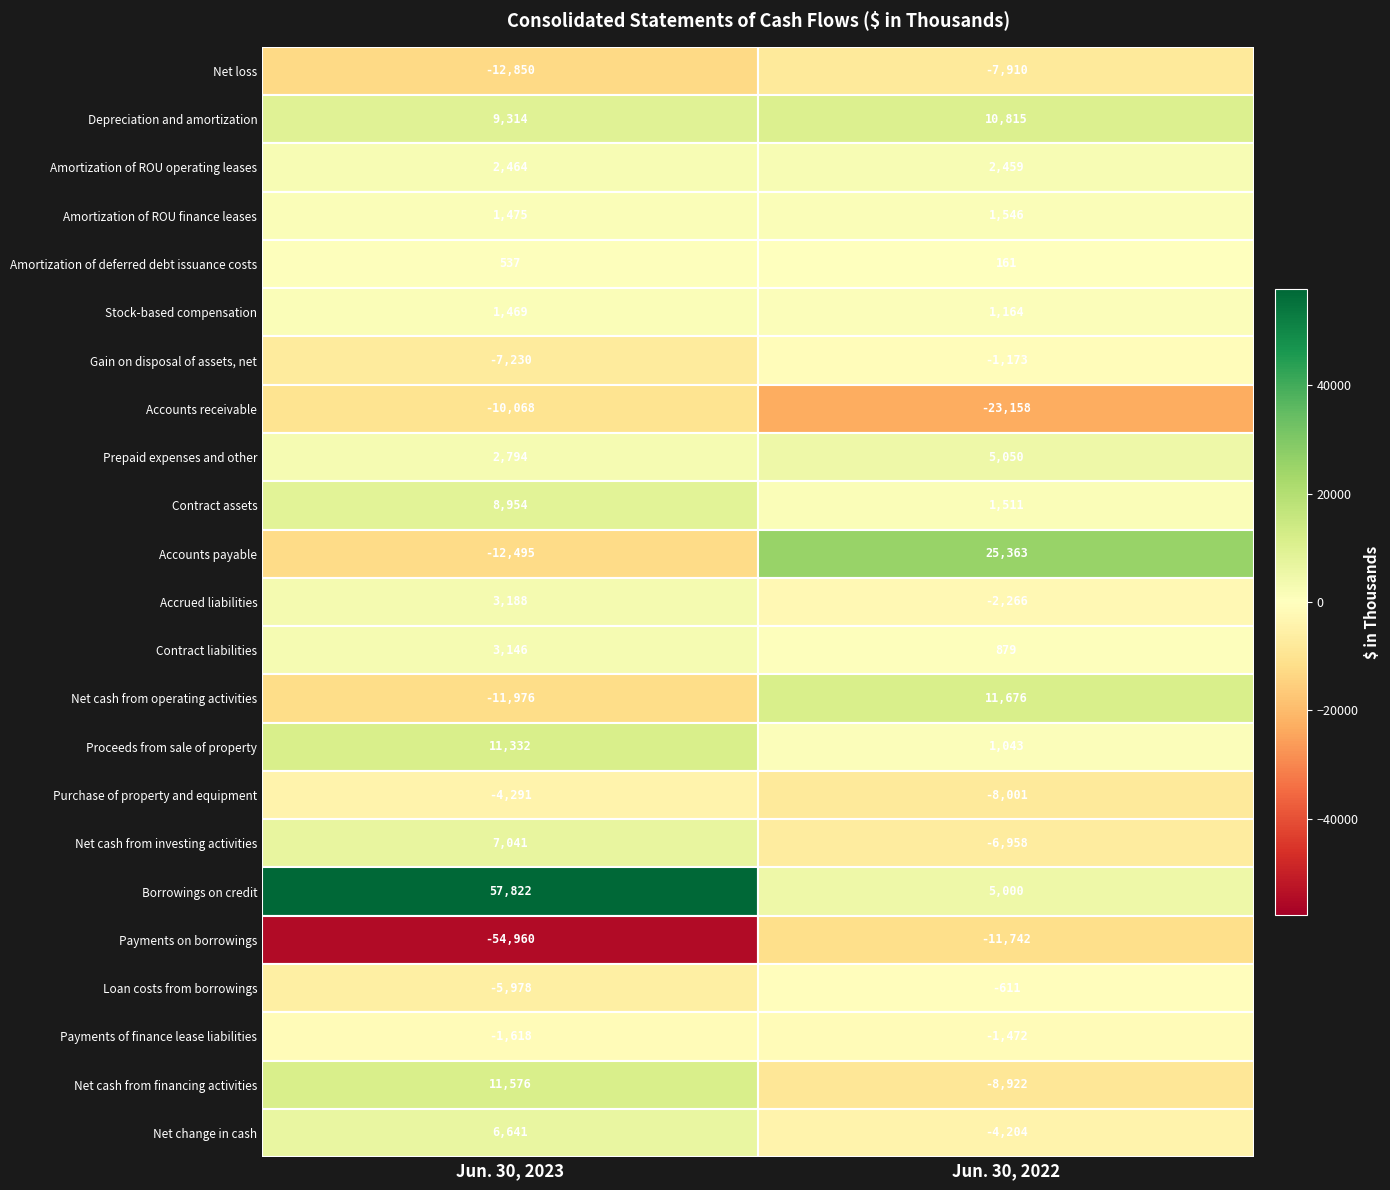

Reading left to right, transcribe all the data shown in this chart.

Net loss: 0=-12850	1=-7910
Depreciation and amortization: 0=9314	1=10815
Amortization of ROU operating leases: 0=2464	1=2459
Amortization of ROU finance leases: 0=1475	1=1546
Amortization of deferred debt issuance costs: 0=537	1=161
Stock-based compensation: 0=1469	1=1164
Gain on disposal of assets, net: 0=-7230	1=-1173
Accounts receivable: 0=-10068	1=-23158
Prepaid expenses and other: 0=2794	1=5050
Contract assets: 0=8954	1=1511
Accounts payable: 0=-12495	1=25363
Accrued liabilities: 0=3188	1=-2266
Contract liabilities: 0=3146	1=879
Net cash from operating activities: 0=-11976	1=11676
Proceeds from sale of property: 0=11332	1=1043
Purchase of property and equipment: 0=-4291	1=-8001
Net cash from investing activities: 0=7041	1=-6958
Borrowings on credit: 0=57822	1=5000
Payments on borrowings: 0=-54960	1=-11742
Loan costs from borrowings: 0=-5978	1=-611
Payments of finance lease liabilities: 0=-1618	1=-1472
Net cash from financing activities: 0=11576	1=-8922
Net change in cash: 0=6641	1=-4204